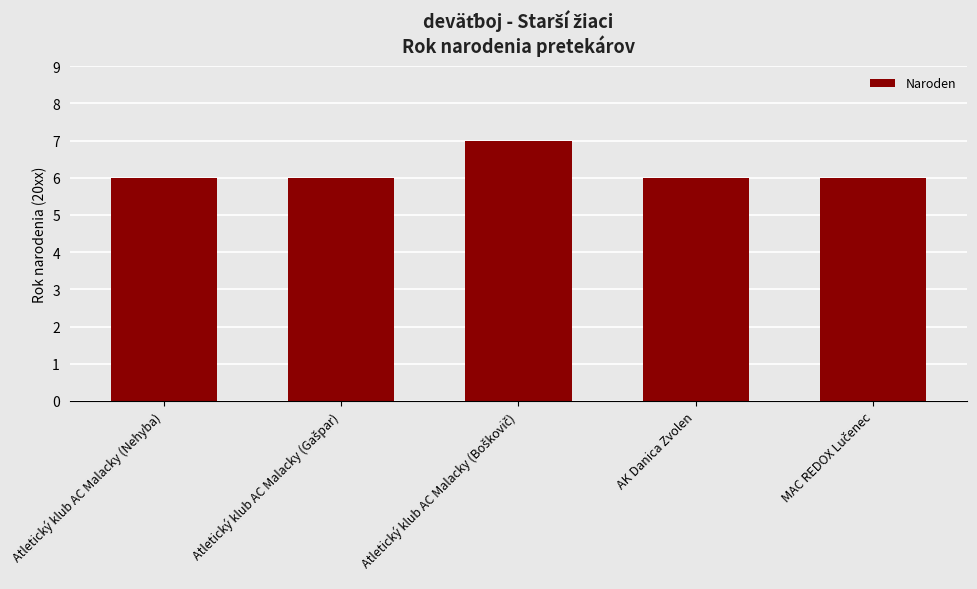

The value at AK Danica Zvolen is 6. True or false?

True